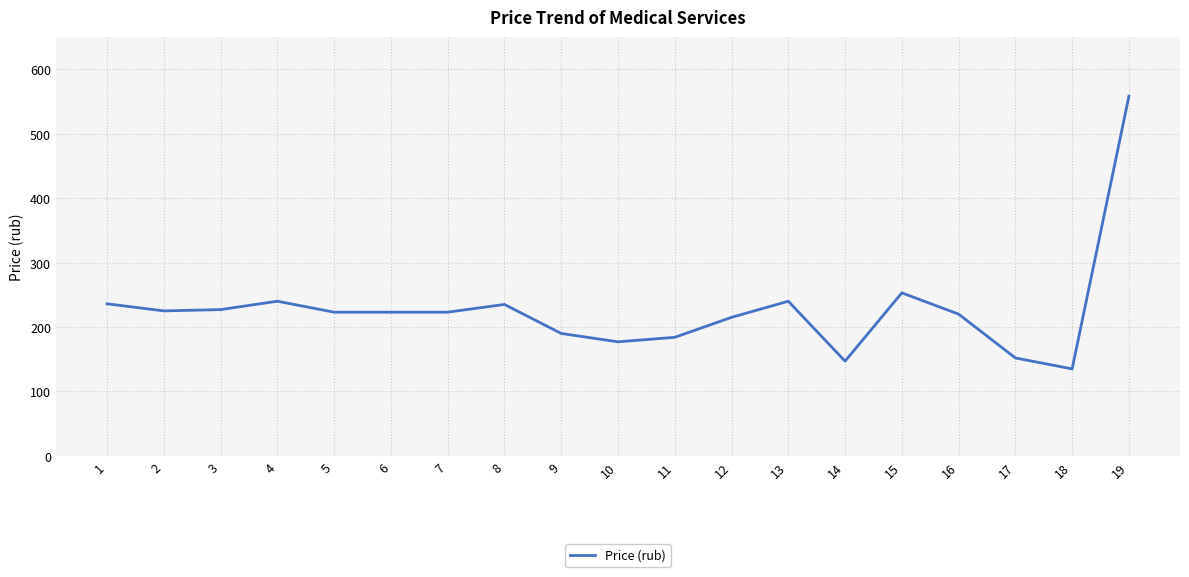

The value at 3 is 227. True or false?

True